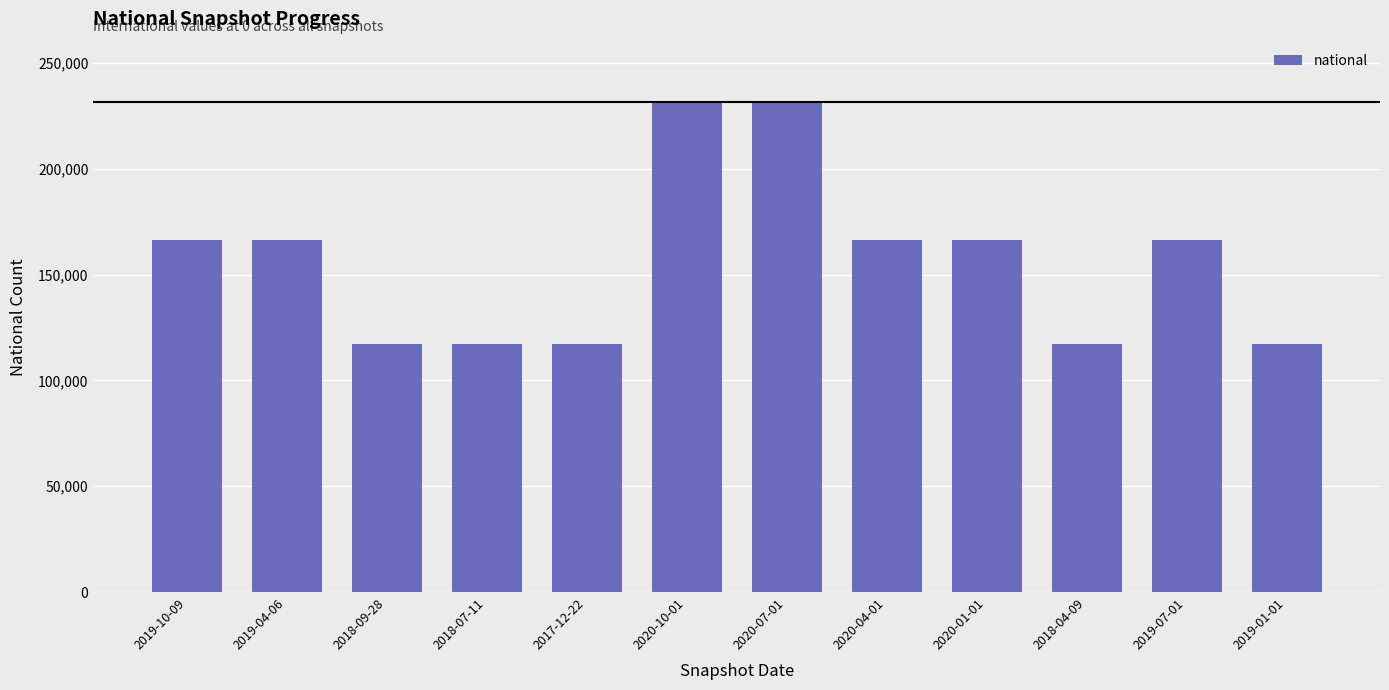

What is the sum of the values at 2020-10-01 and 2019-07-01?

397827